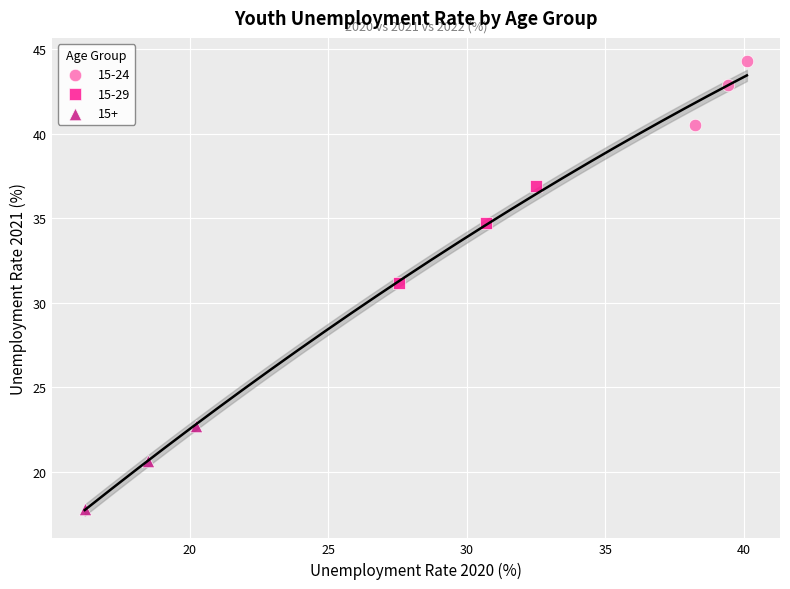

Which series reaches the minimum Y coordinate?

15+